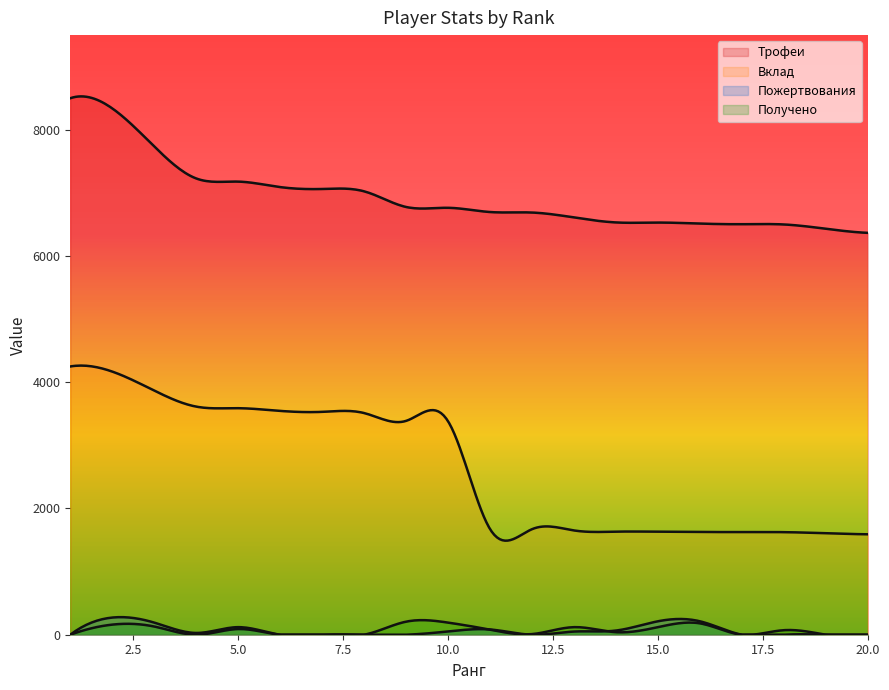

What is the maximum value for Вклад?

4250